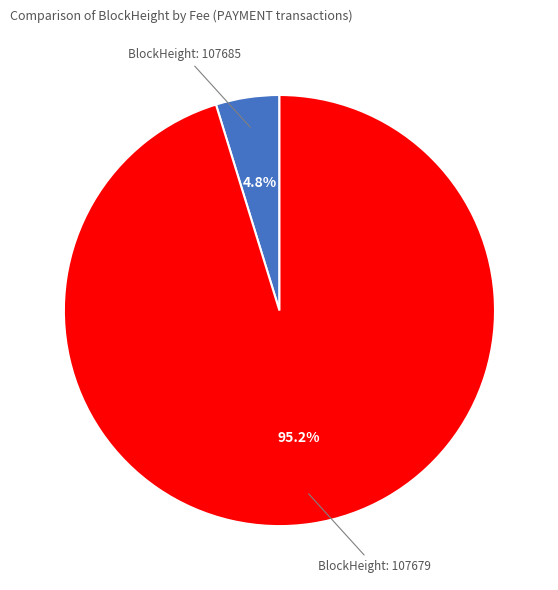

Is there a majority slice in this chart?

Yes